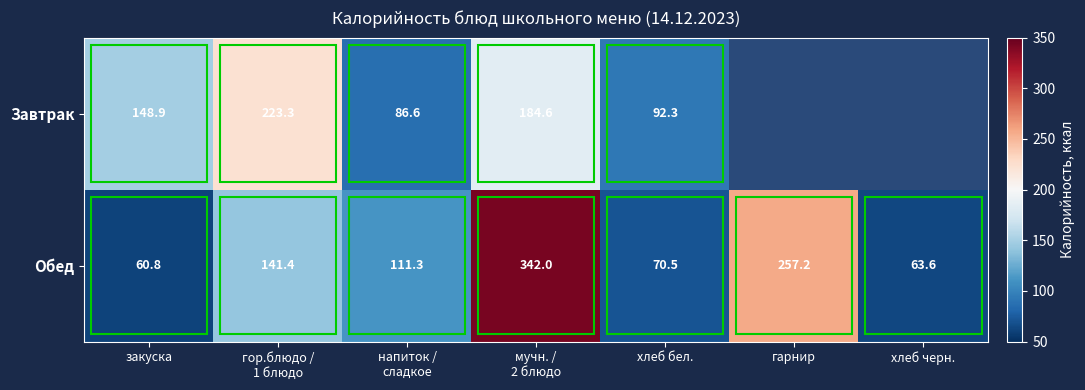

How many values in the Обед series exceed 111?

4